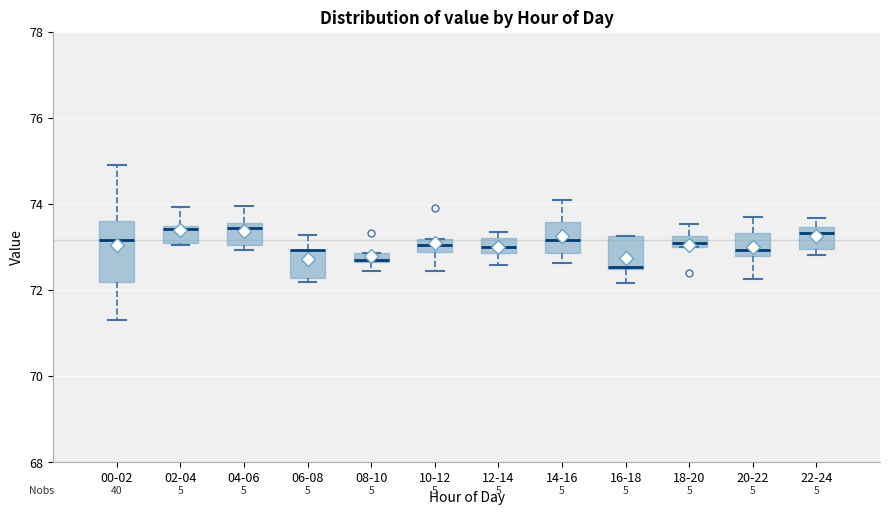

Comparing the boxes themselves (not the whiskers), which one is the tallest?

00-02